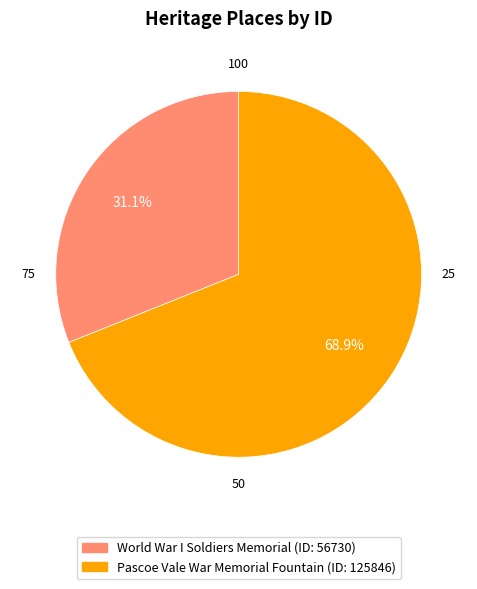

What is the largest slice in the pie chart?

Pascoe Vale War Memorial Fountain